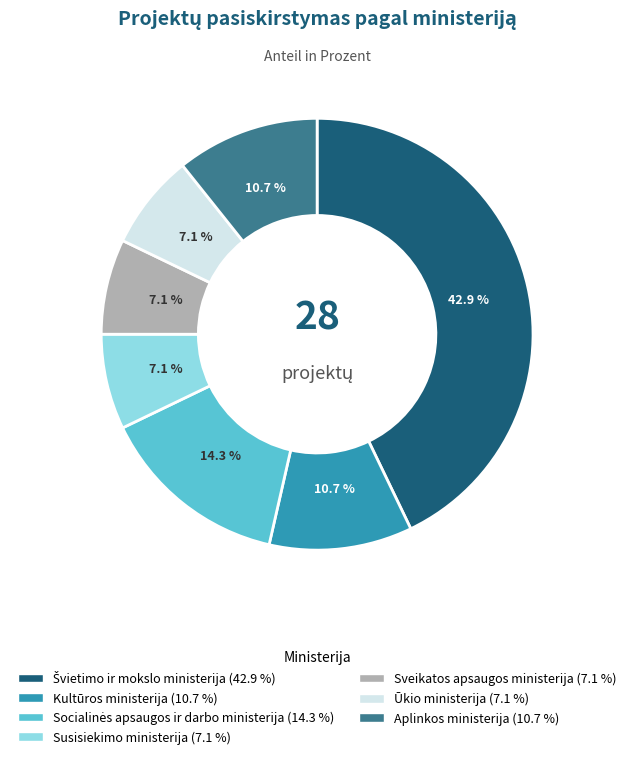

Does Aplinkos ministerija represent more than half of the total?

No